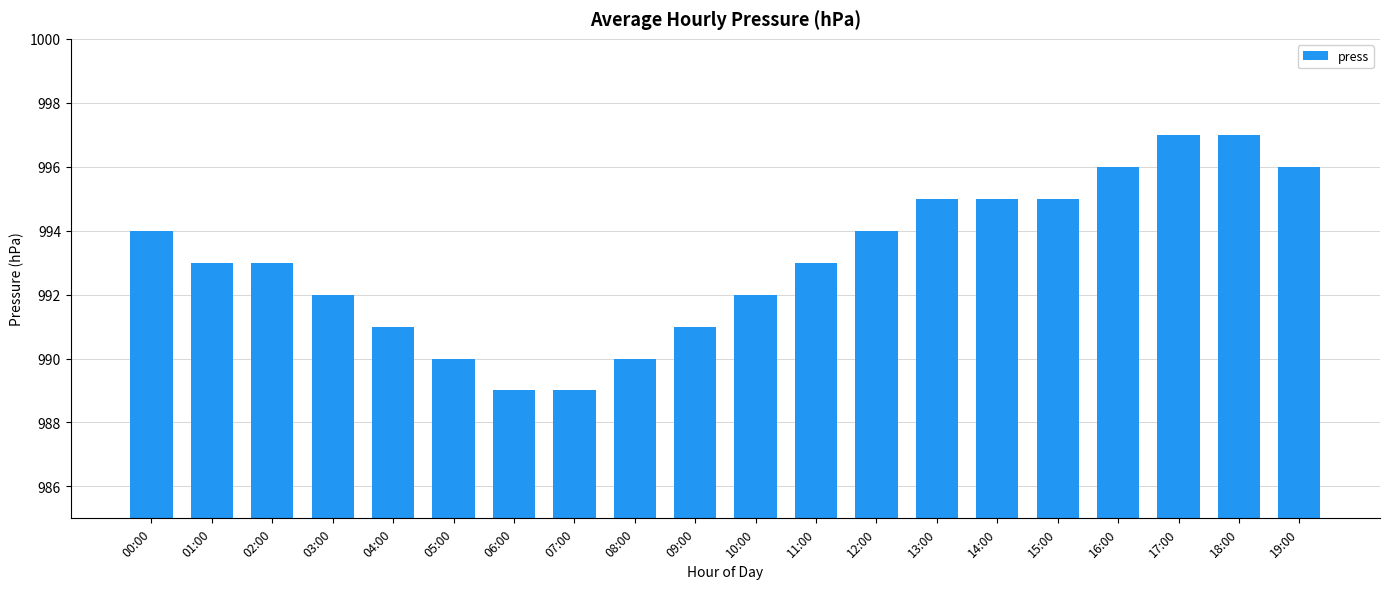

What position from the right is 00:00?

20